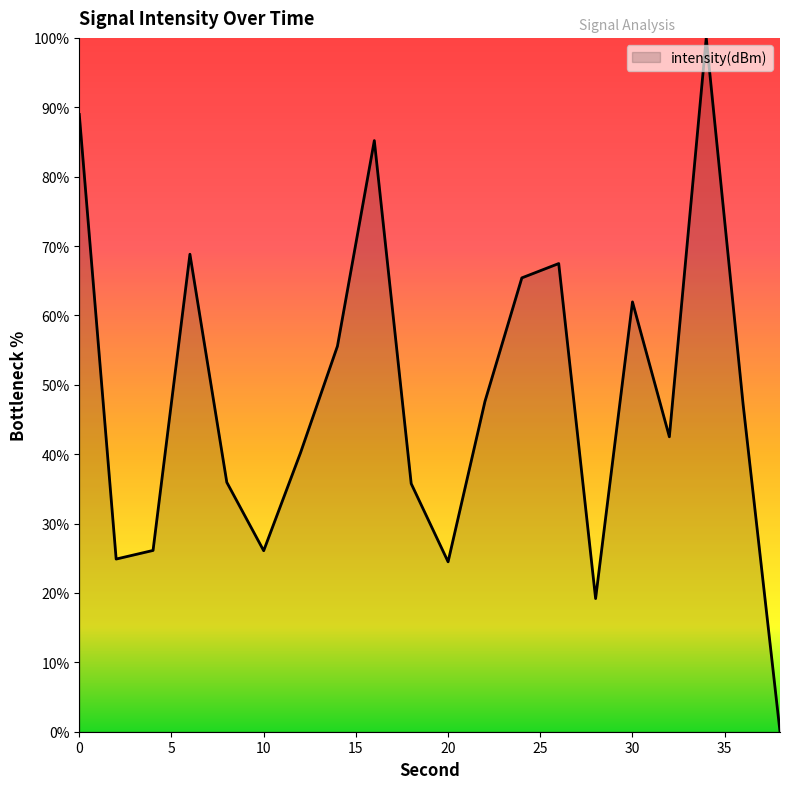

How many values are above zero?

19